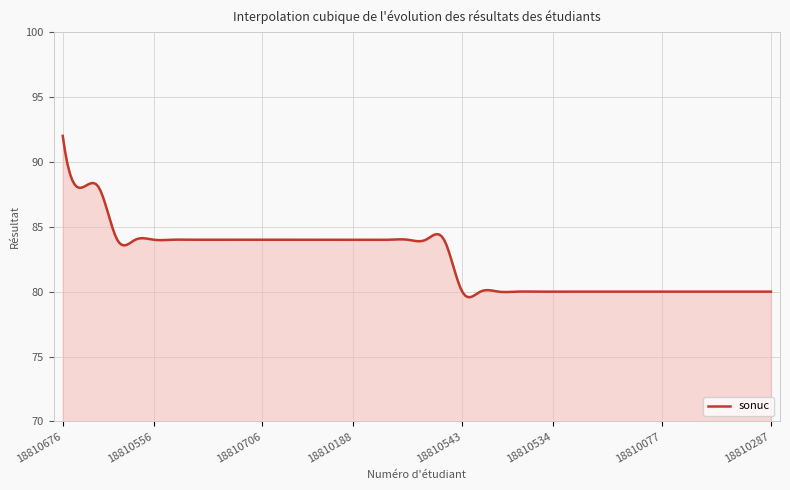

What is the minimum value shown in the chart?

79.6